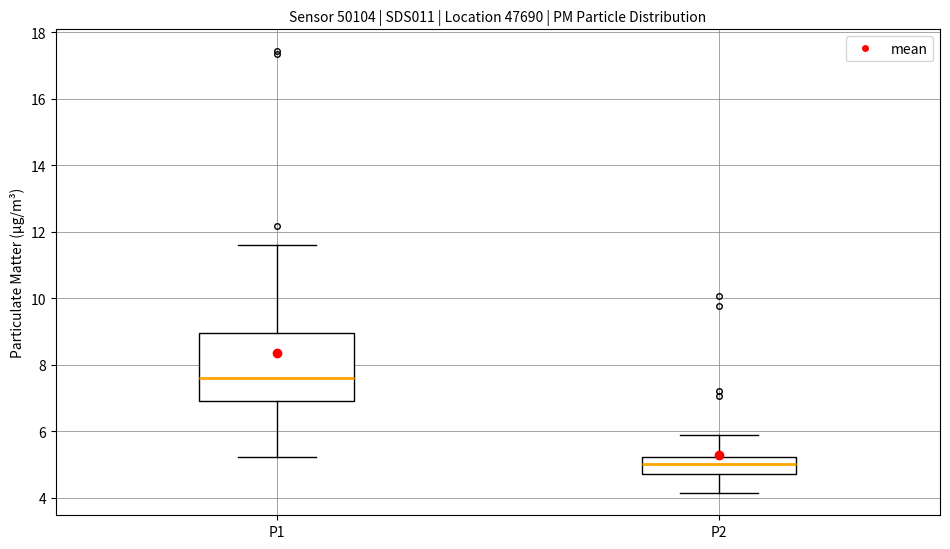

Comparing the boxes themselves (not the whiskers), which one is the tallest?

P1